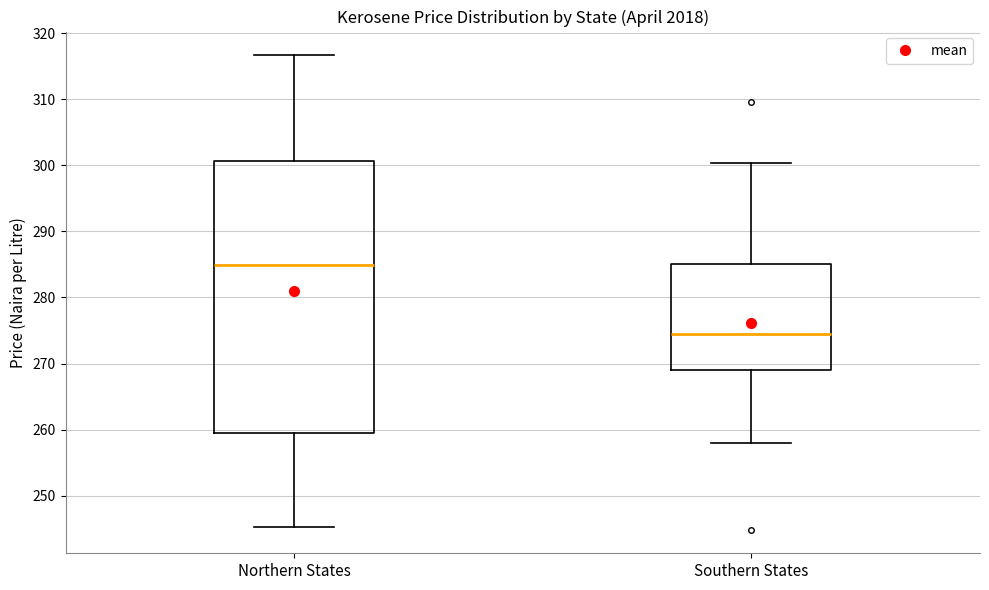

Comparing the boxes themselves (not the whiskers), which one is the tallest?

Northern States